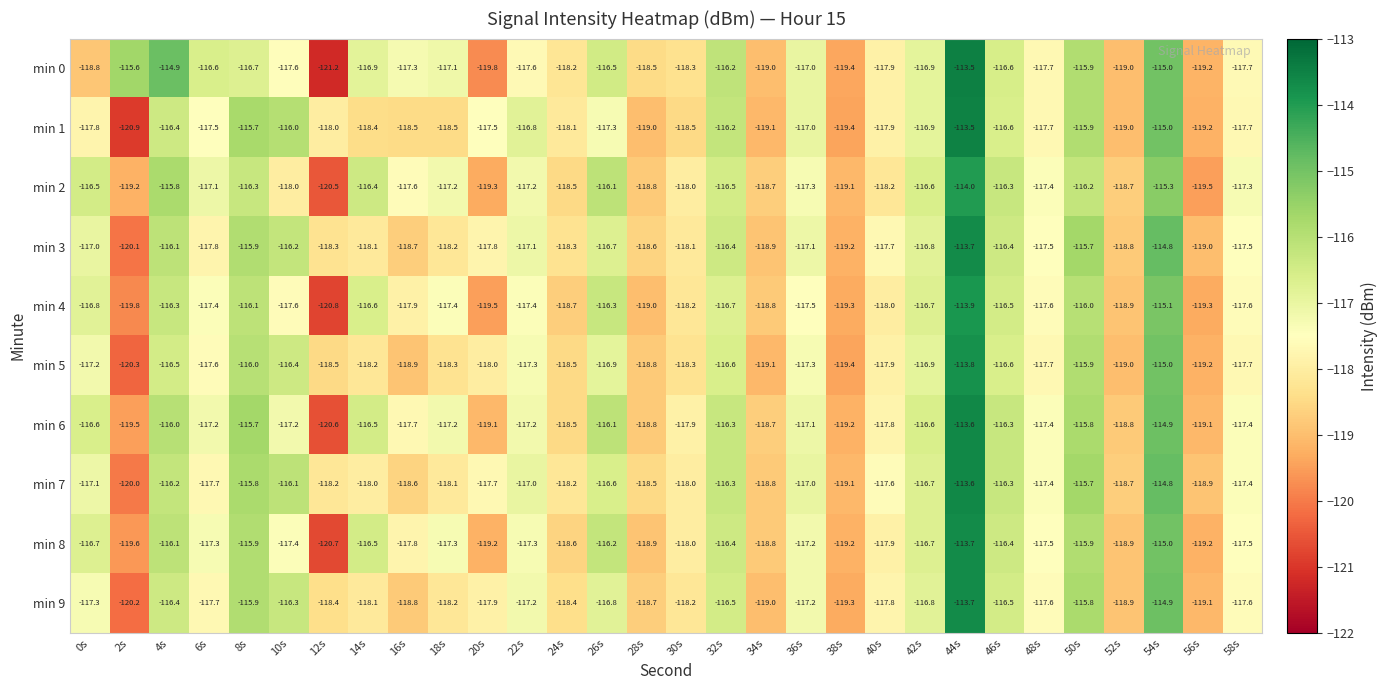

Read the min 9 value at 54s.

-114.9